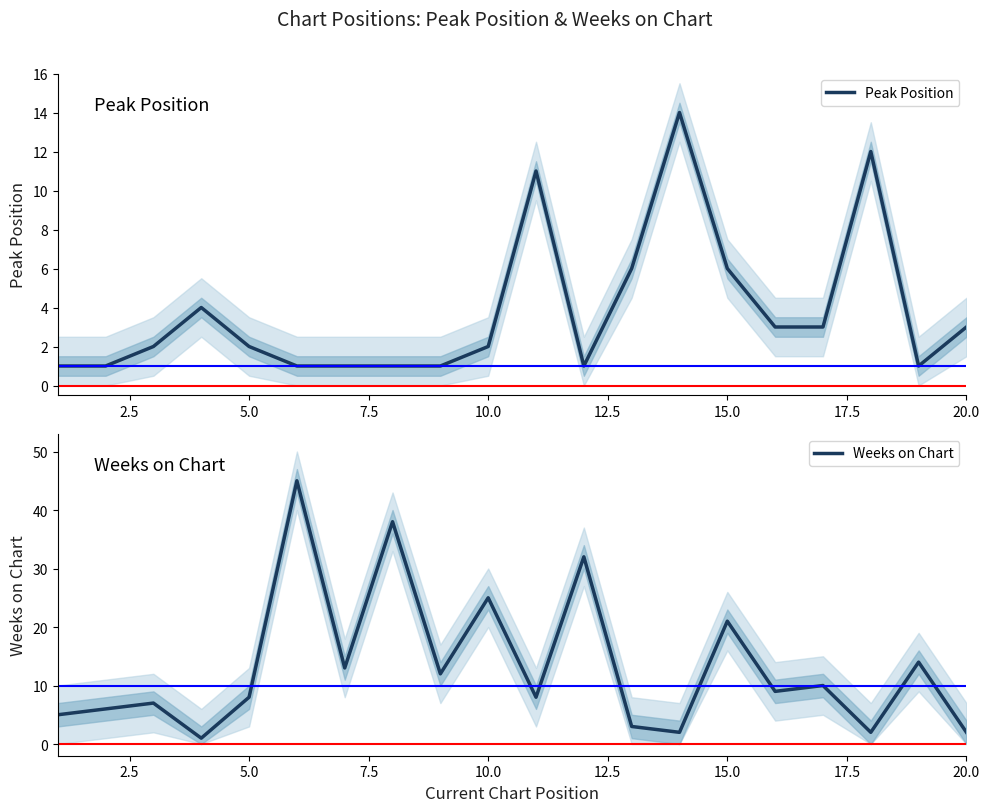

The value of Peak Position at 10.0 is 2. True or false?

True